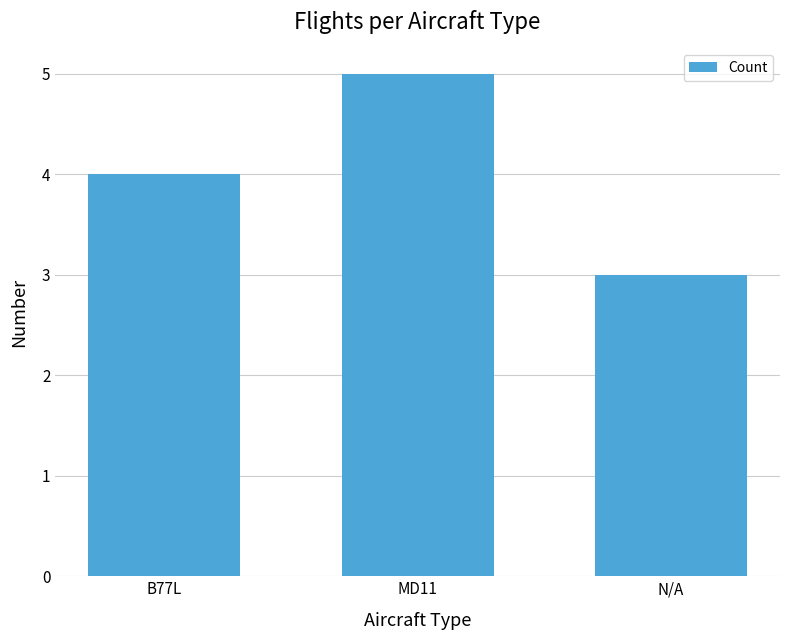

Approximately how many times larger is the value at MD11 compared to N/A?

1.7